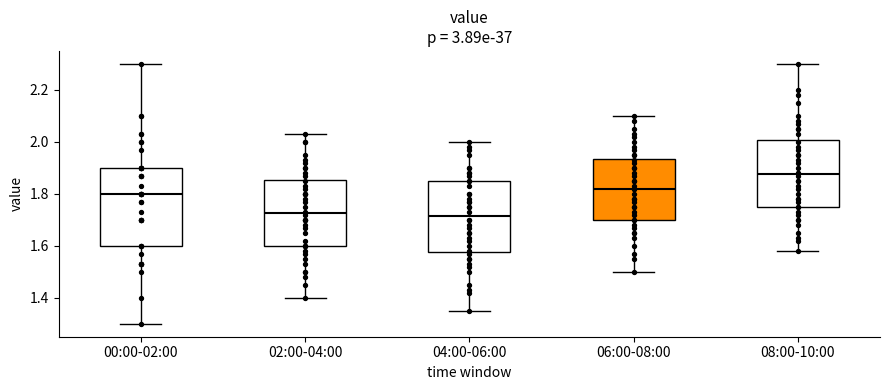

Reading left to right, read every box against the y-axis: the position of its median line, the range the box covers, and the ends of its whiskers. The values are not printed on the chart, so give them approximately, as read against the axis.

00:00-02:00: median 1.80, box 1.60 to 1.90, whiskers 1.30 to 2.30
02:00-04:00: median 1.72, box 1.60 to 1.86, whiskers 1.40 to 2.04
04:00-06:00: median 1.72, box 1.58 to 1.86, whiskers 1.36 to 2.00
06:00-08:00: median 1.82, box 1.70 to 1.94, whiskers 1.50 to 2.10
08:00-10:00: median 1.88, box 1.76 to 2.00, whiskers 1.58 to 2.30